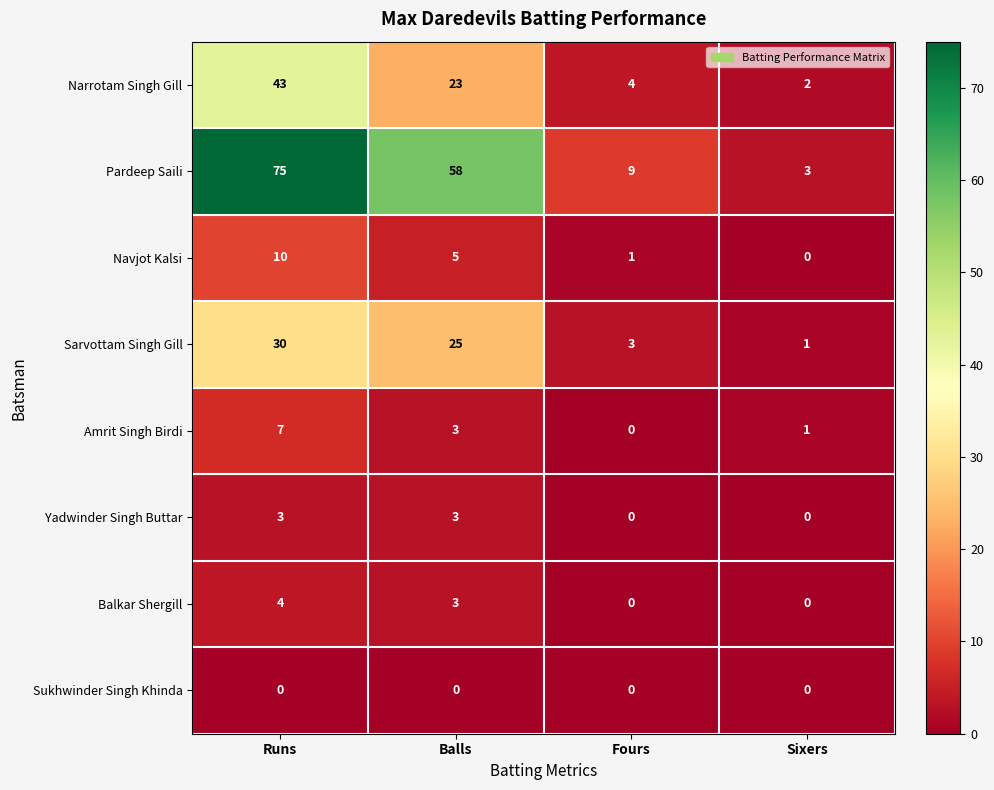

Which series has the widest spread of values?

Pardeep Saili